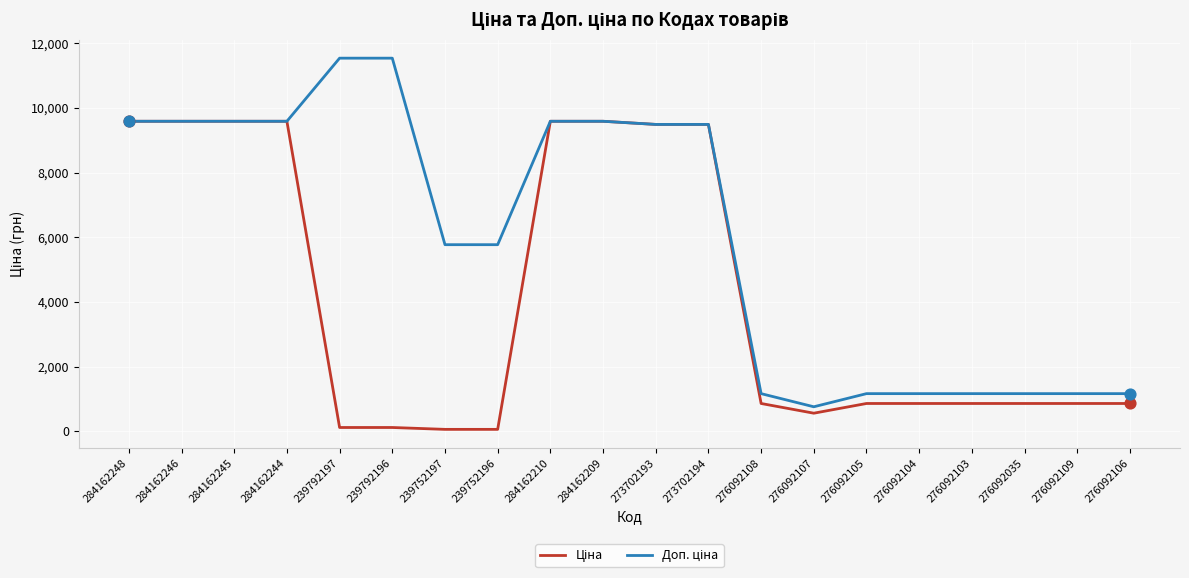

At how many categories does at least one series exceed 6345?

10